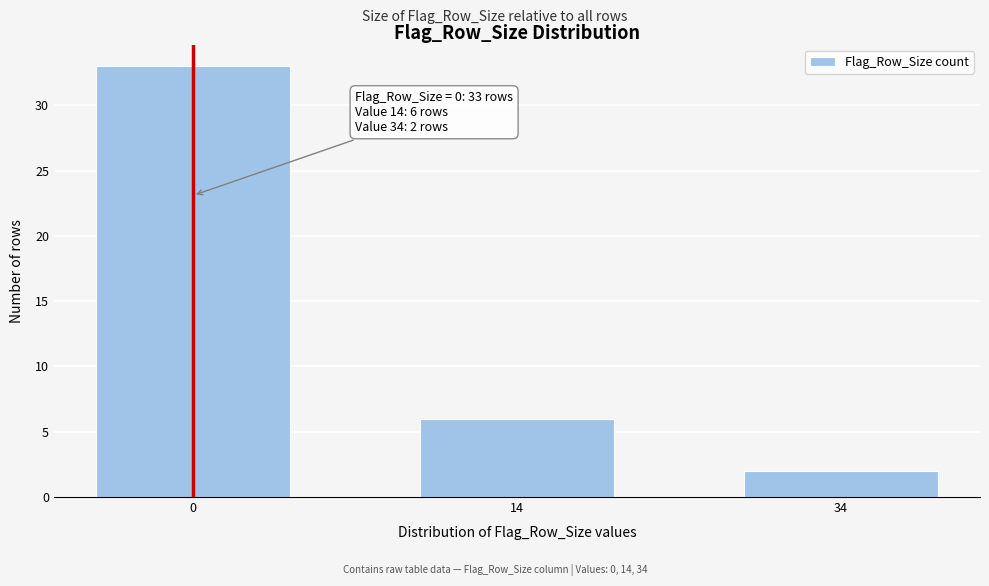

Reading left to right, list all the values displayed in this chart.

0=33	14=6	34=2